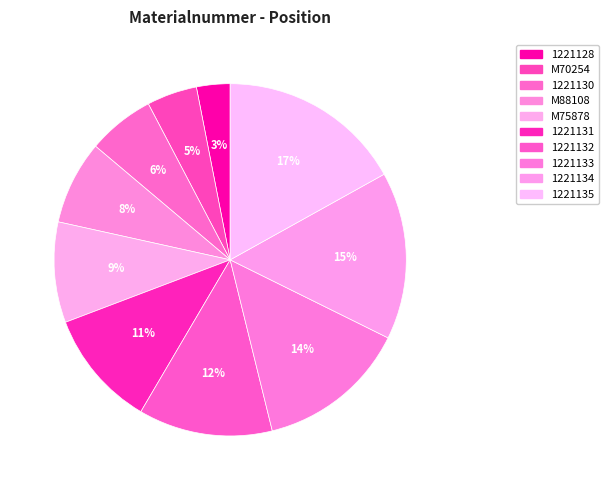

Is it true that 1221133 is 26% of the pie?

False